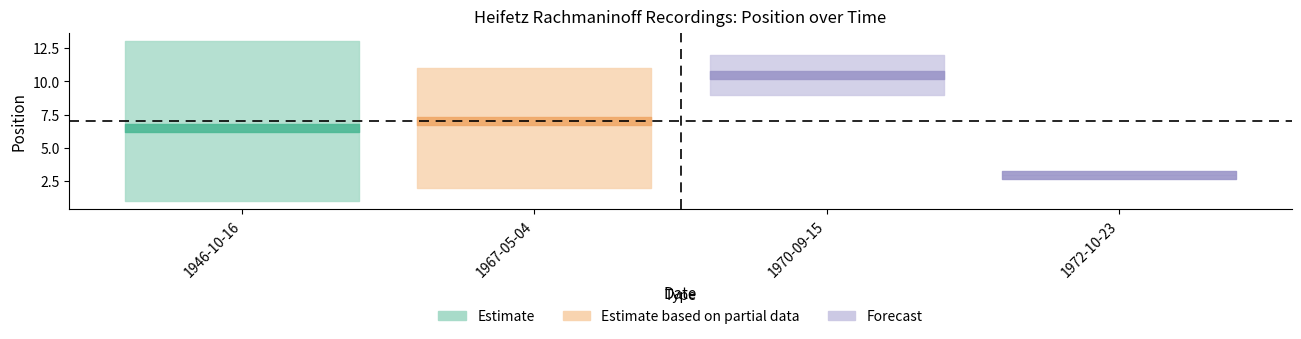

True or false: the data shows 13 at 1946-10-16.

True